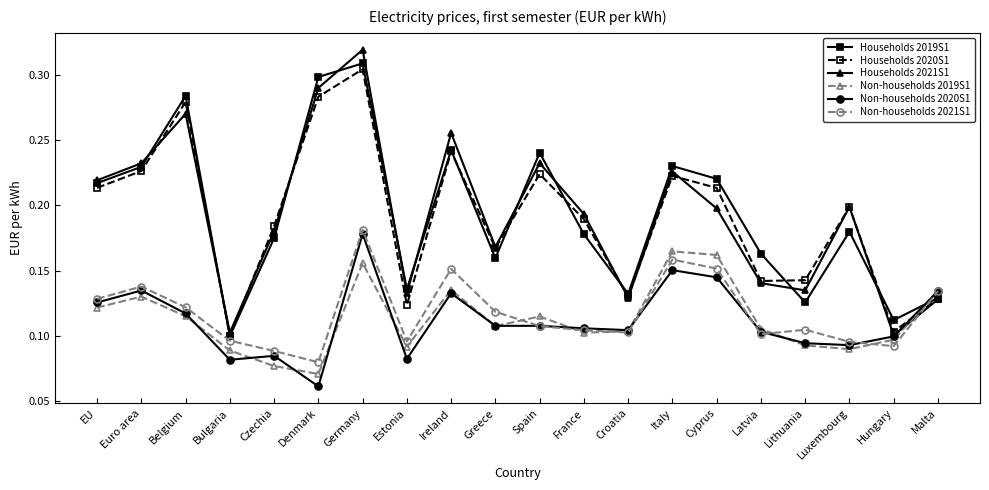

The value of Households 2020S1 at Latvia is 0.1. True or false?

True